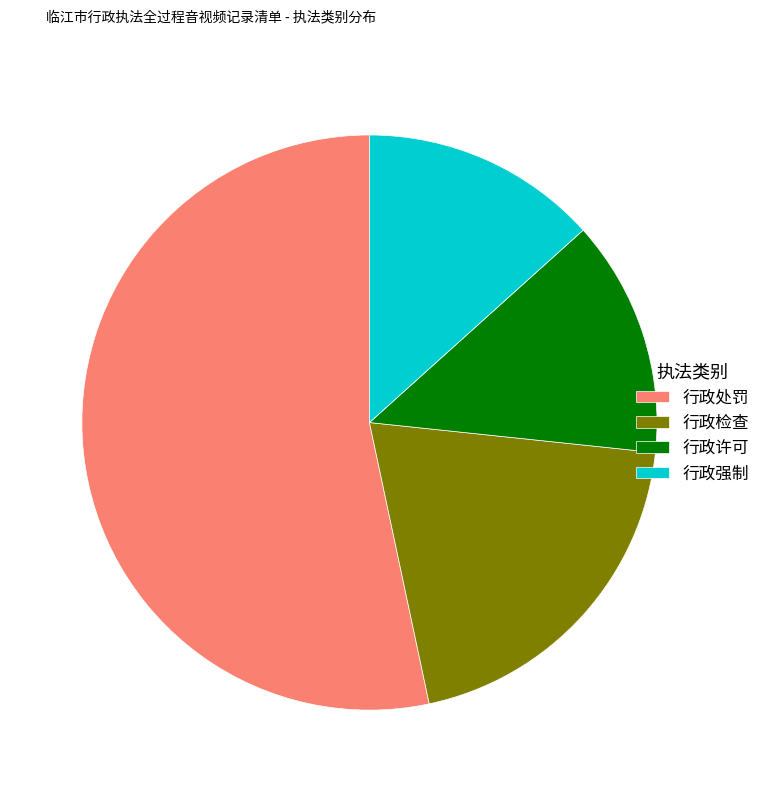

Combined, do 行政强制 and 行政许可 account for over 50%?

No